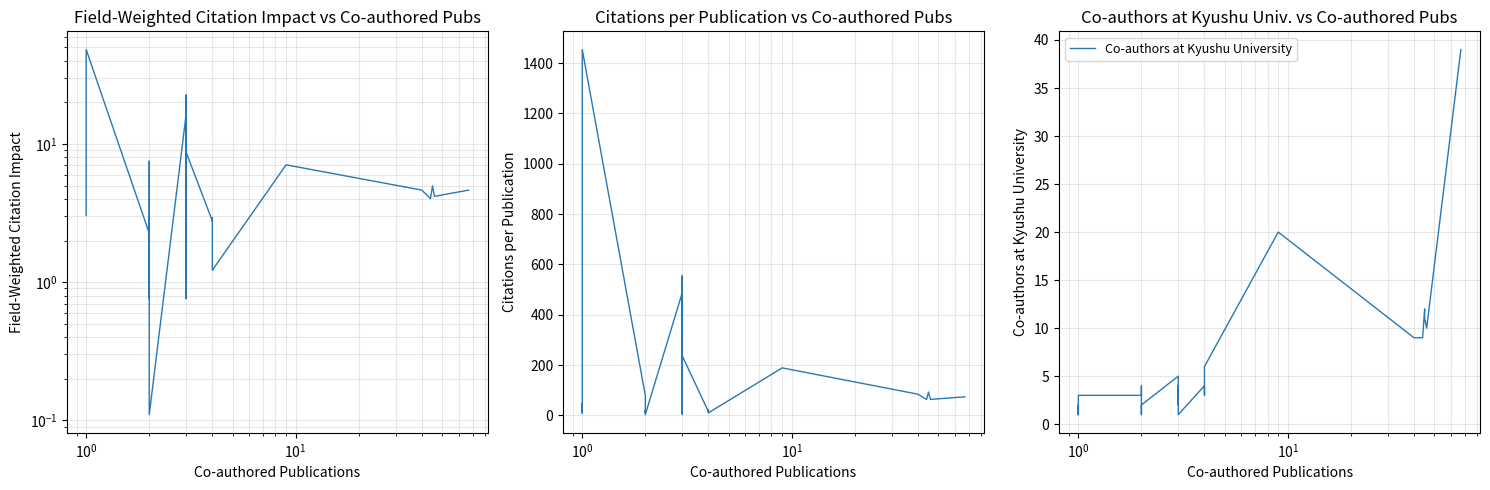

How many data points in Field-Weighted Citation Impact are less than 3?

11